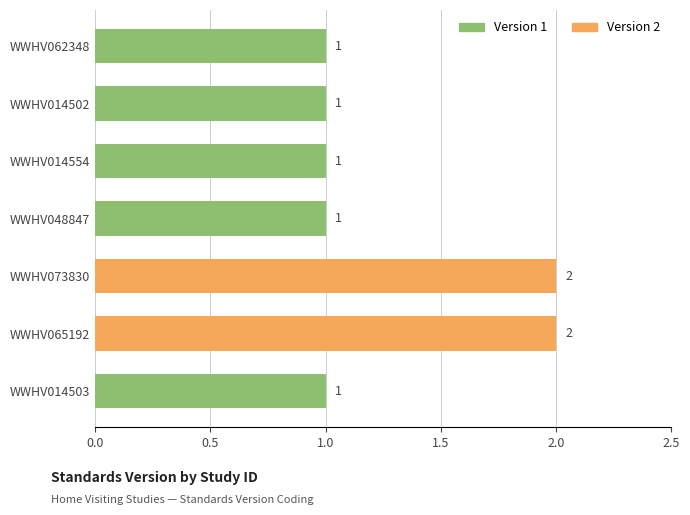

What is the greatest value displayed?

2